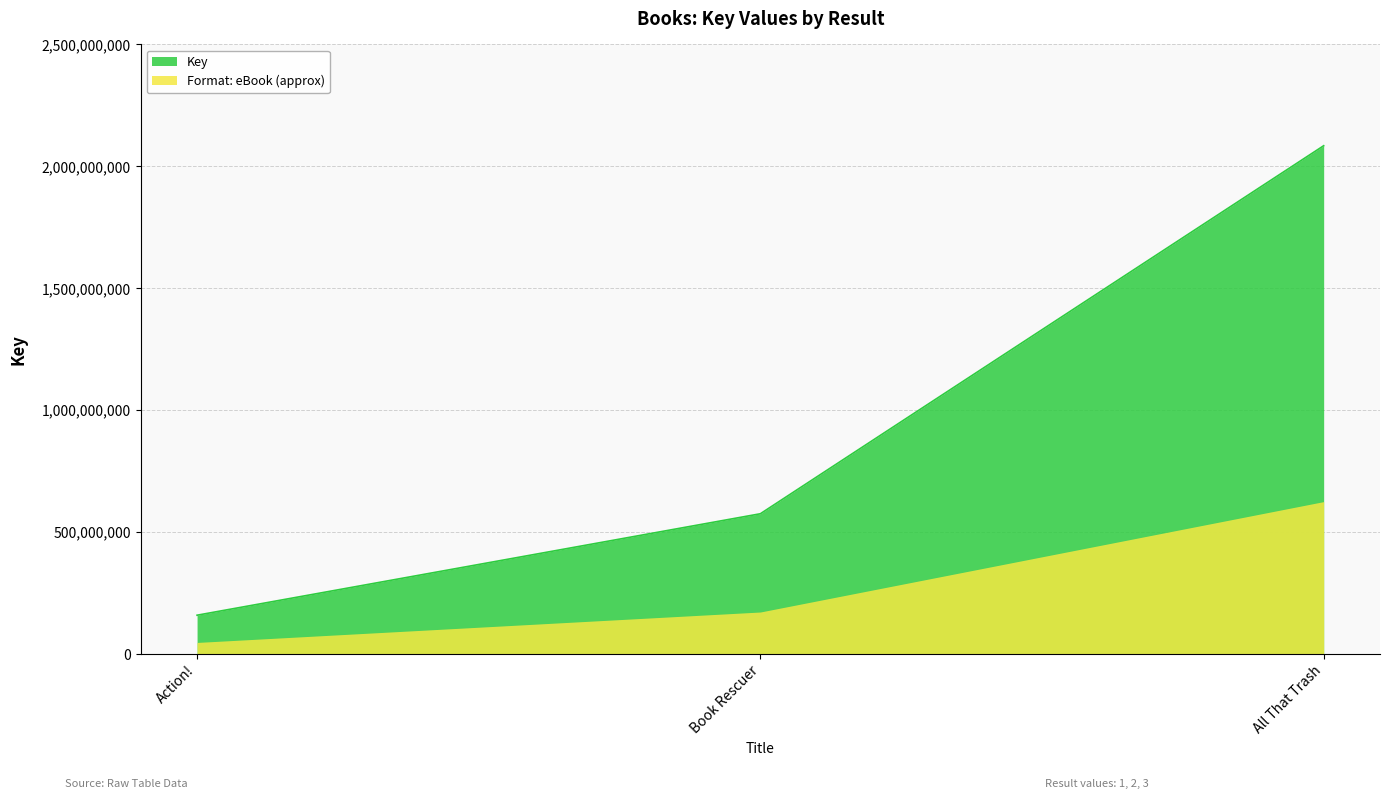

What is the average value?

939896344